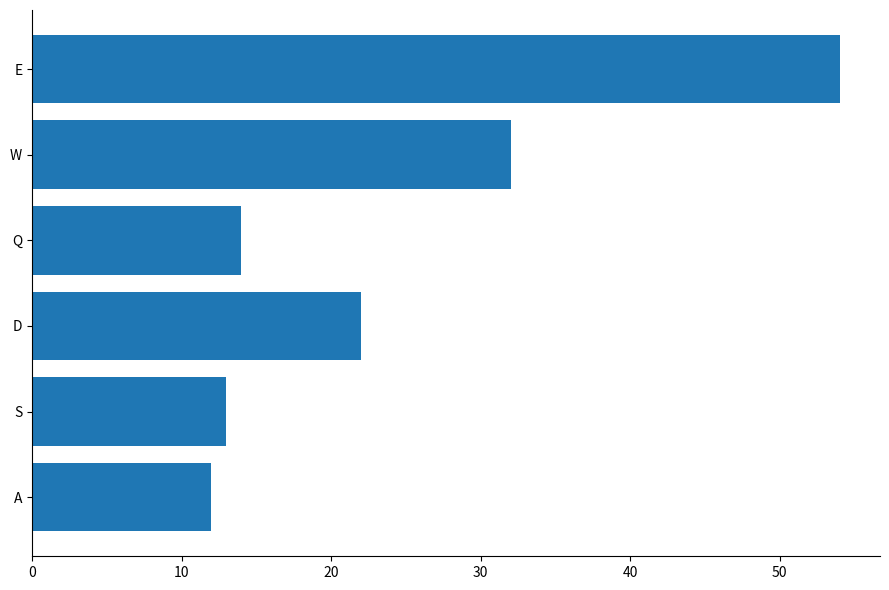

Reading bottom to top, extract all data points from this chart.

A=12	S=13	D=22	Q=14	W=32	E=54